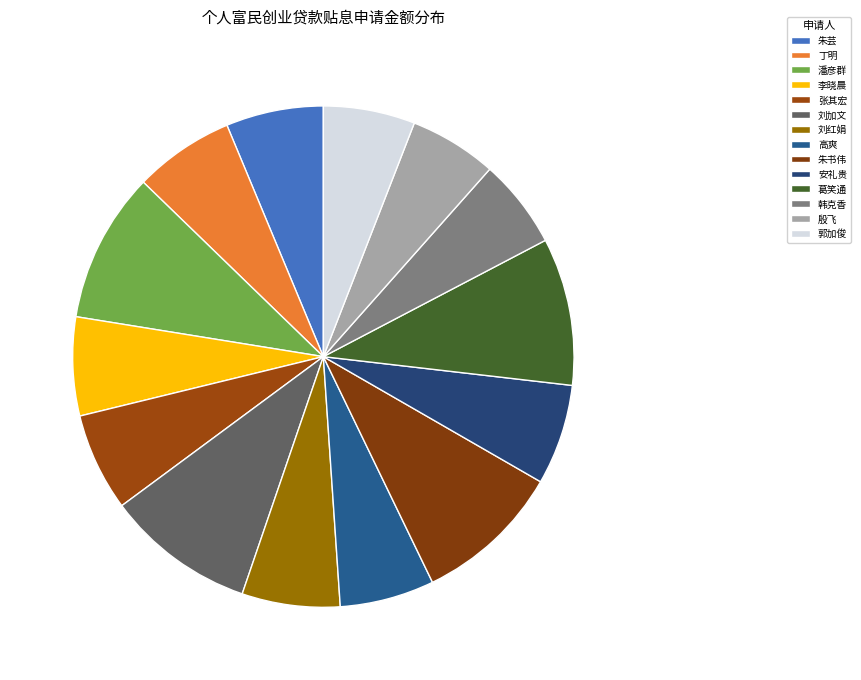

What is the ratio of the value at 李晓晨 to the value at 殷飞?

1.1